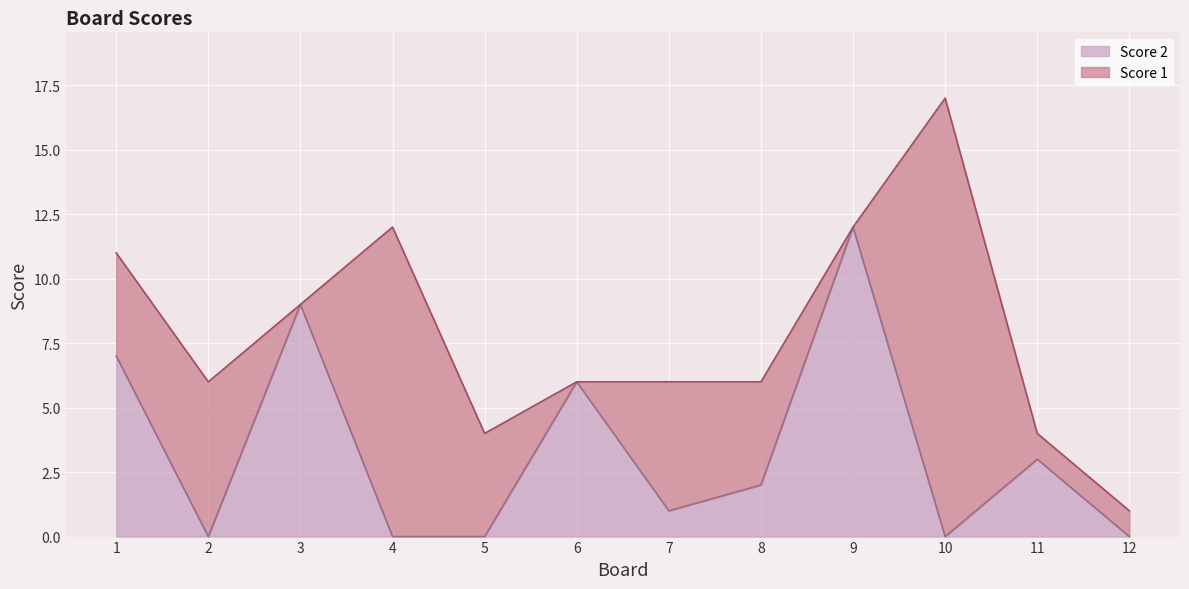

Rank the categories by value from lowest to highest.

2, 4, 5, 10, 12, 7, 8, 11, 6, 1, 3, 9